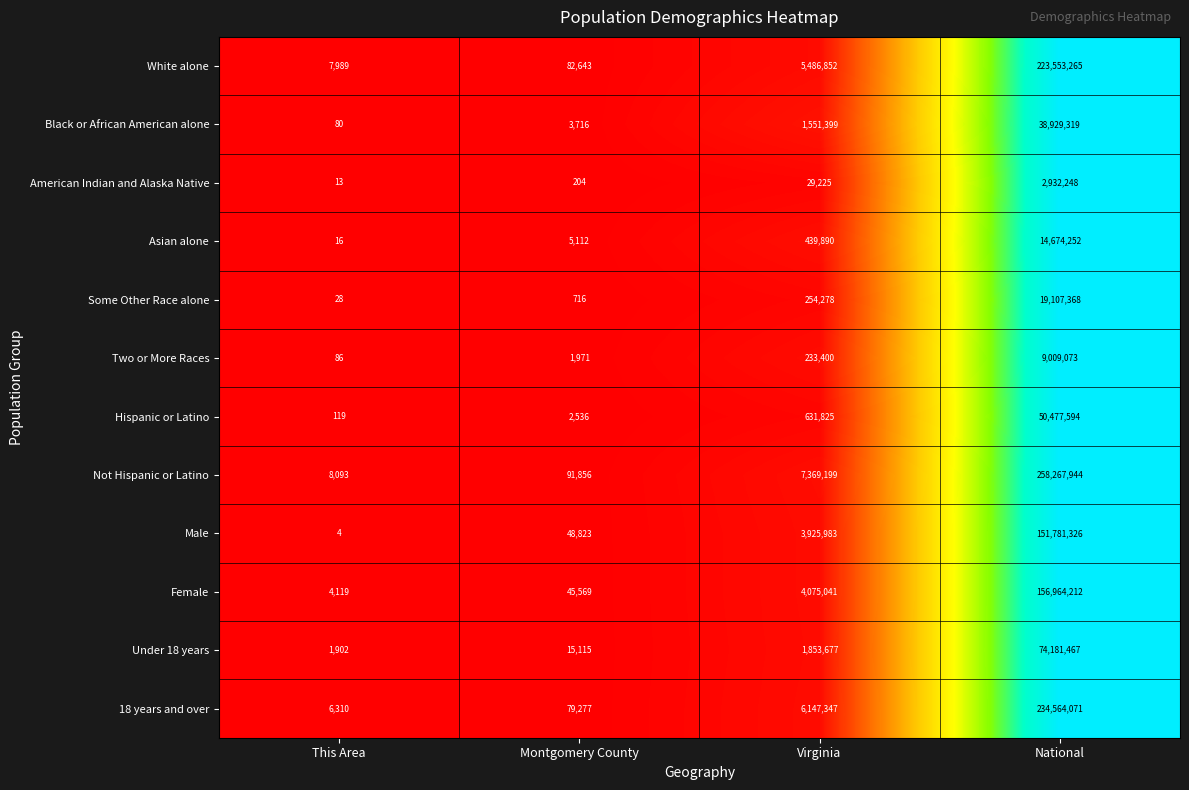

What is the maximum value shown in the chart?

258267944